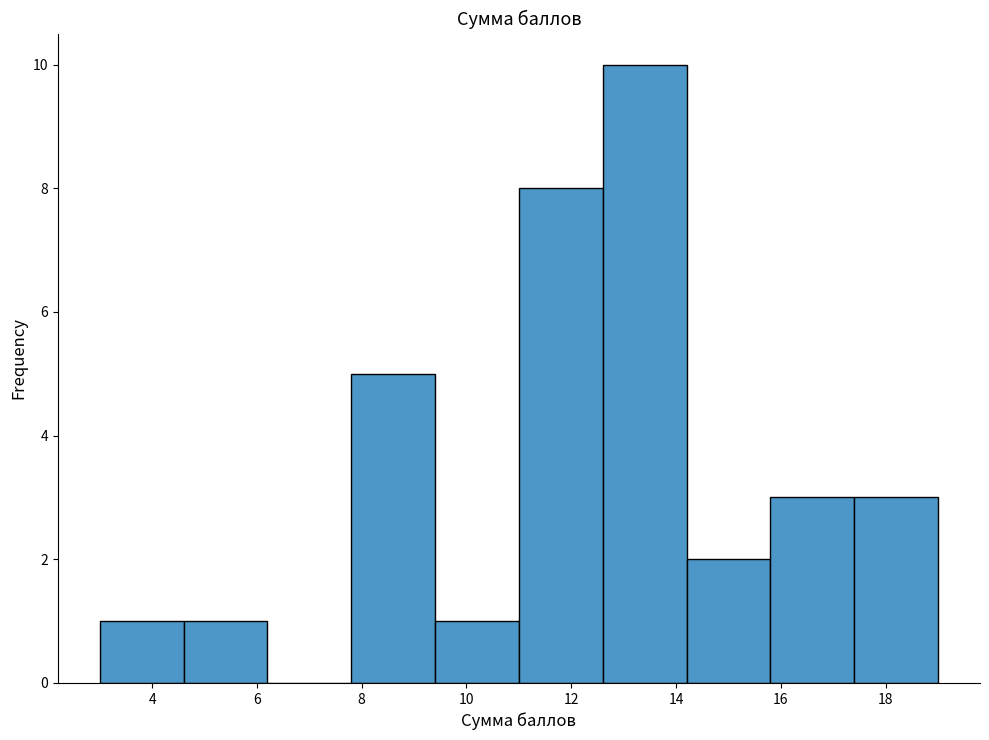

Reading left to right, list every bar in this chart as the range it spans on the x-axis followed by its height. The values are not printed on the chart, so give them approximately, as read against the axis.

3.0 to 4.6: 1
4.6 to 6.2: 1
6.2 to 7.8: 0
7.8 to 9.4: 5
9.4 to 11.0: 1
11.0 to 12.6: 8
12.6 to 14.2: 10
14.2 to 15.8: 2
15.8 to 17.4: 3
17.4 to 19.0: 3